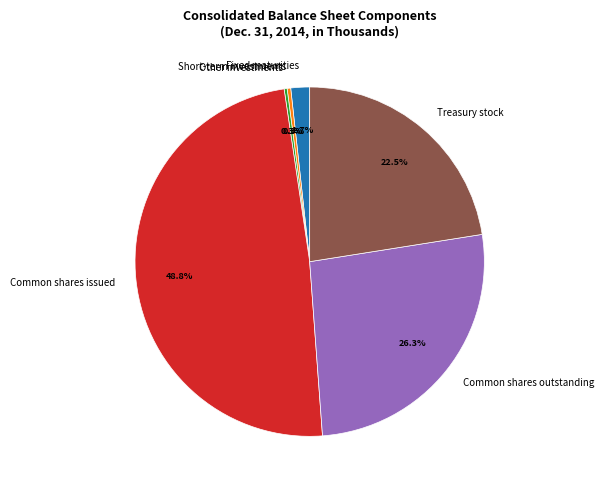

Is Treasury stock the majority of the pie?

No